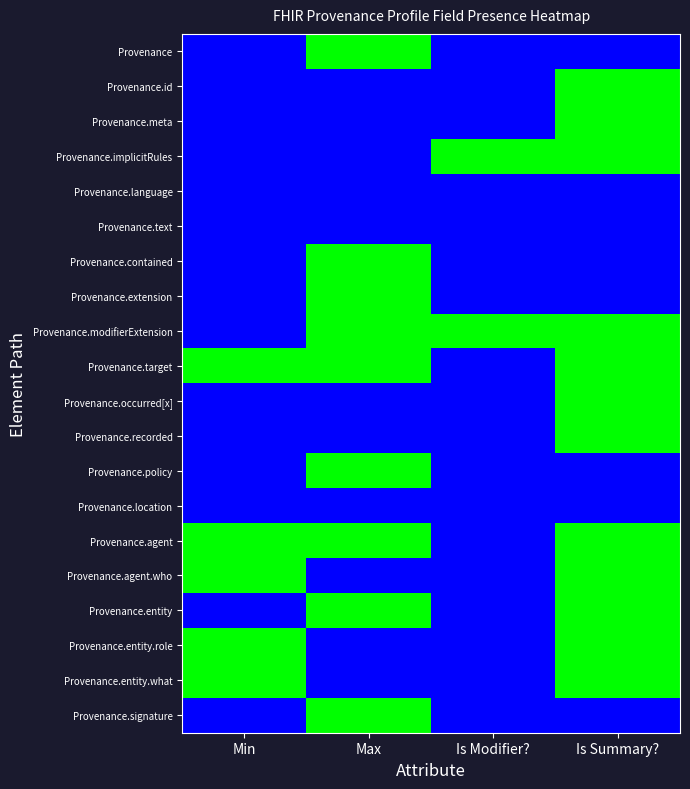

At which category does the chart reach its minimum across all series?

Min